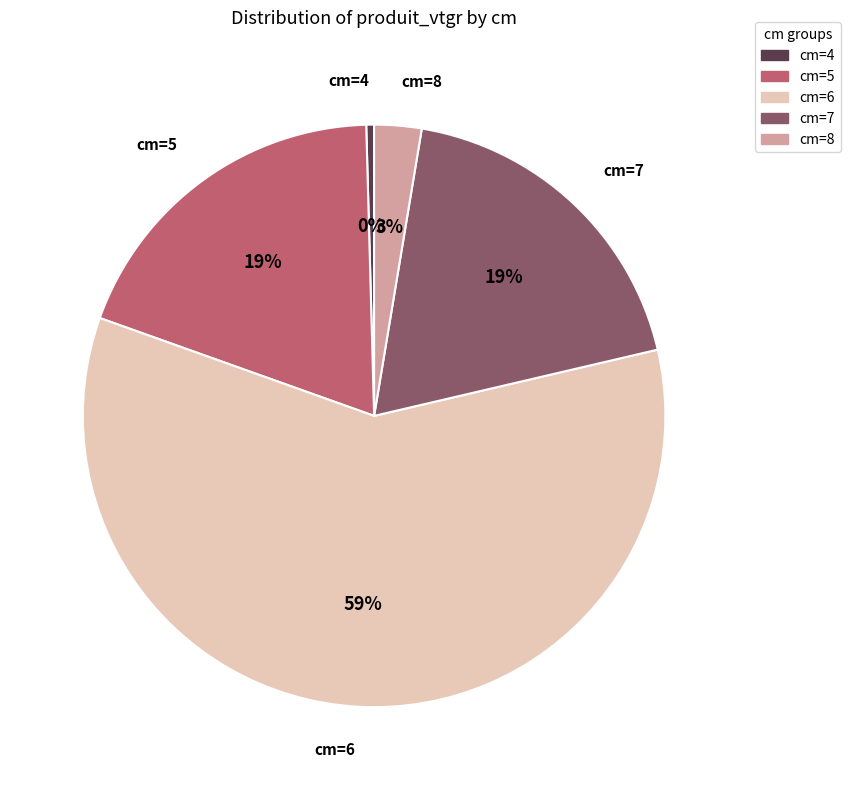

To the nearest percent, what is the difference between the largest and smallest slice percentages?

59%